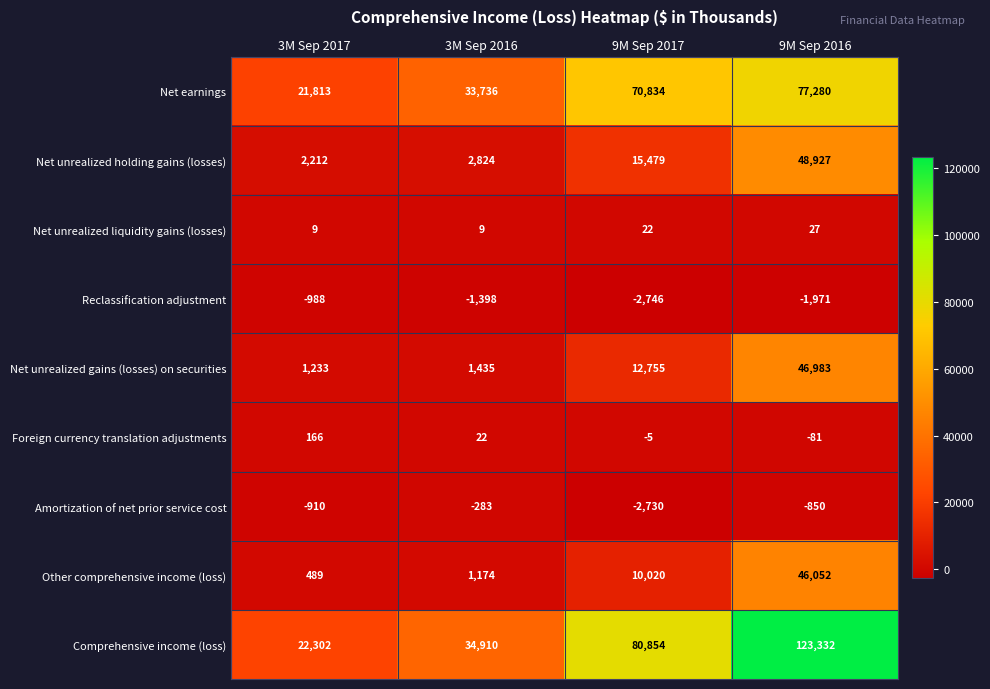

Which series has the largest total across all categories?

Comprehensive income (loss)